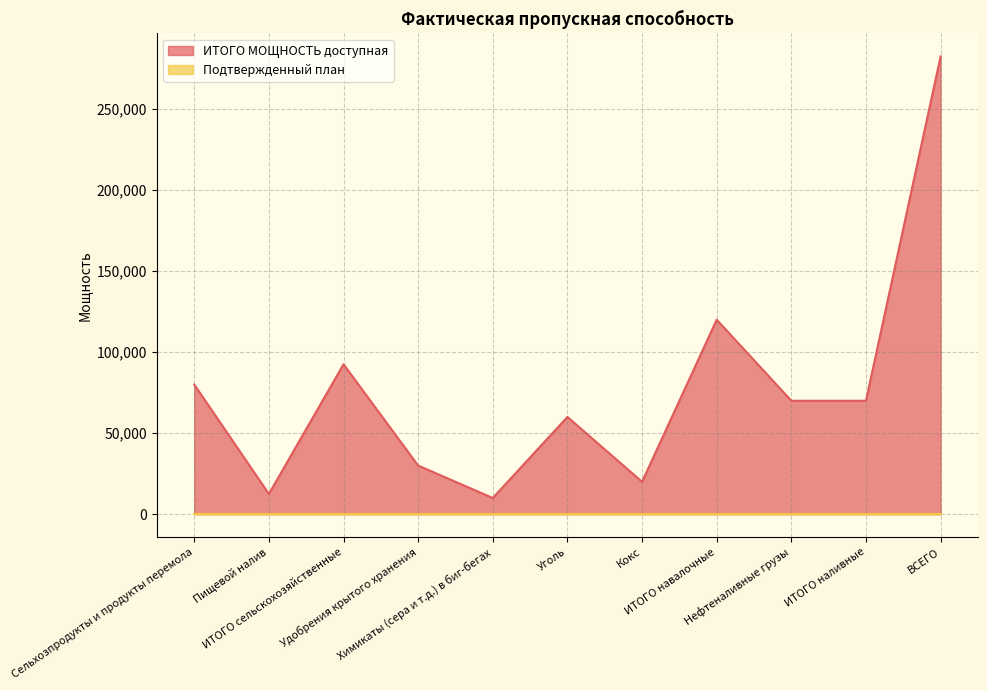

Rank the categories by value from highest to lowest.

ВСЕГО, ИТОГО навалочные, ИТОГО сельскохозяйственные, Сельхозпродукты и продукты перемола, Нефтеналивные грузы, ИТОГО наливные, Уголь, Удобрения крытого хранения, Кокс, Пищевой налив, Химикаты (сера и т.д.) в биг-бегах